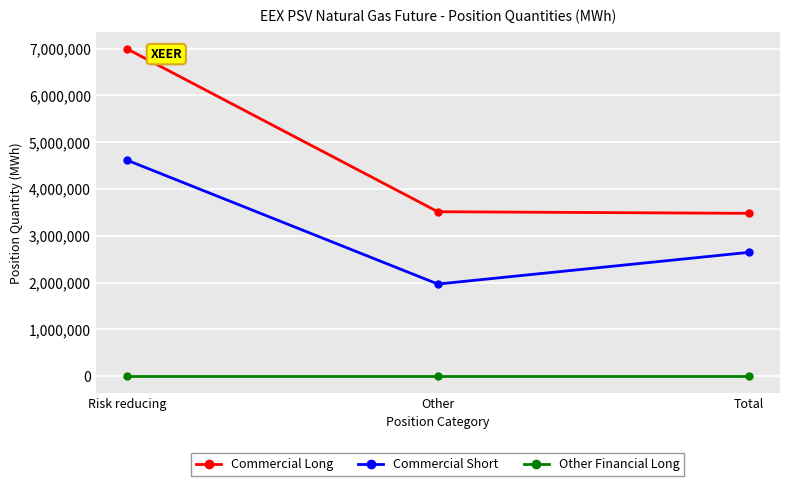

What is the difference between the maximum and minimum values in the Commercial Short series?

2647320